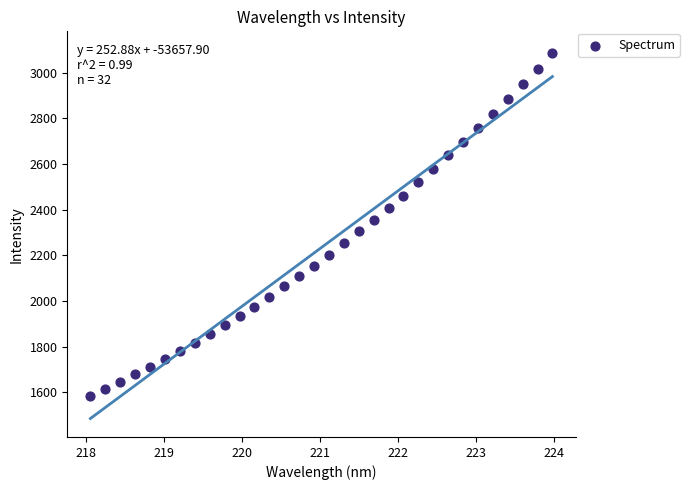

What is the range of X values (max minus min)?

5.9